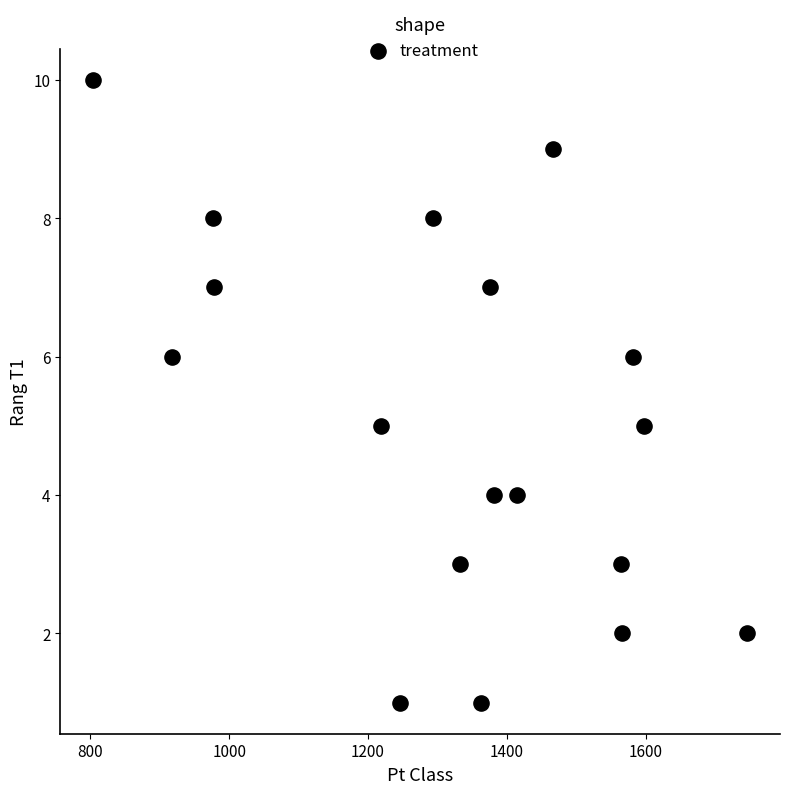

What is the range of Y values (max minus min)?

9